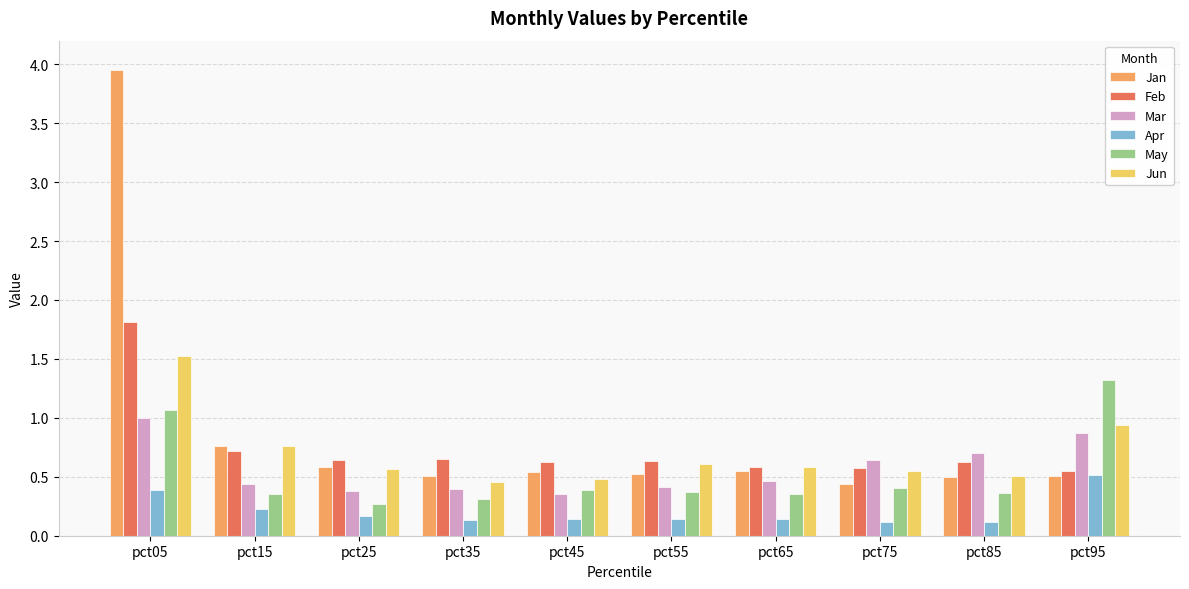

What is the total value across all series at pct85?

2.8